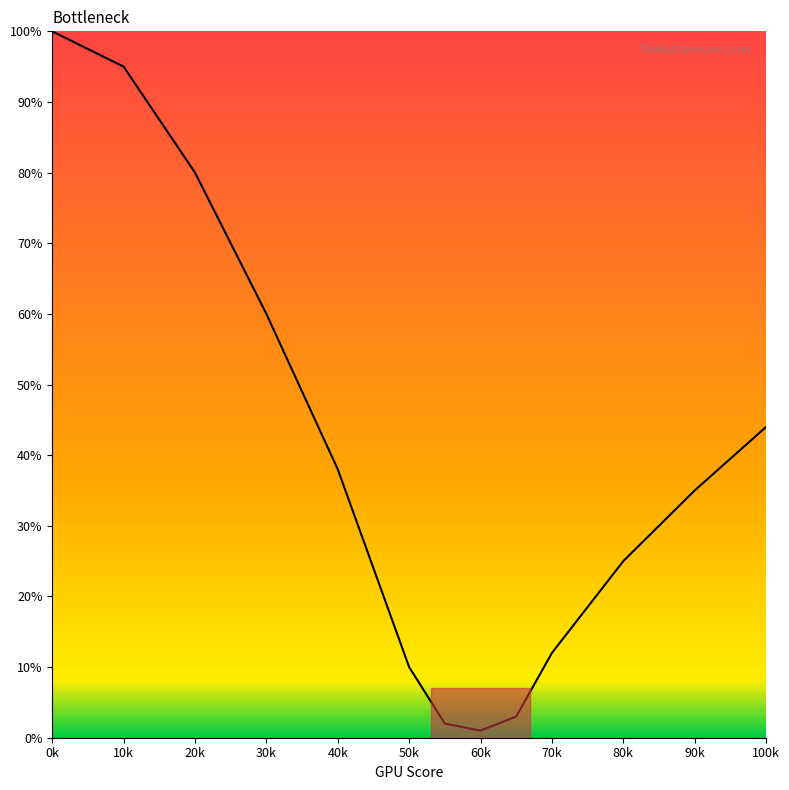

What is the difference between the maximum and minimum values?

99